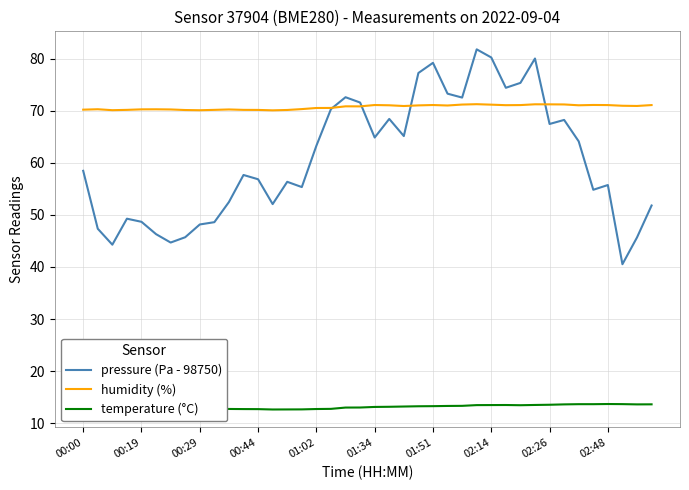

Which series has the largest total across all categories?

humidity (%)